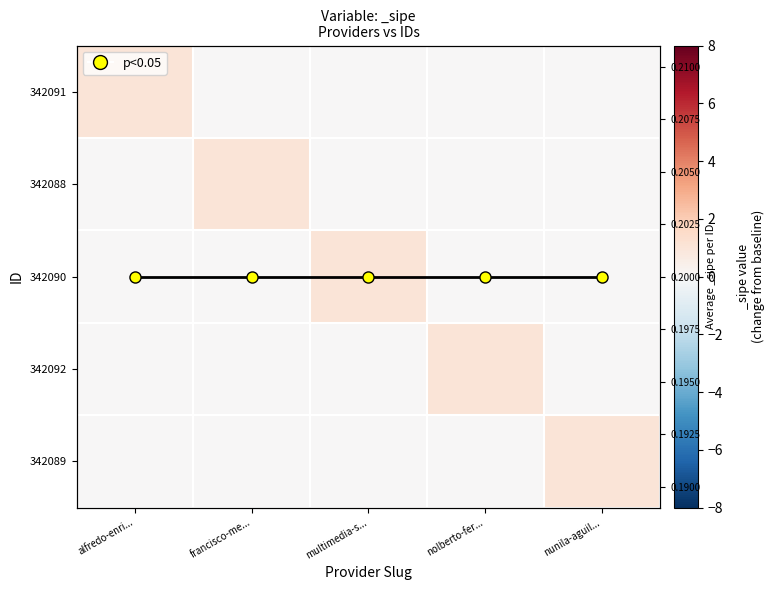

What is the difference between the maximum and minimum values in the 342088 series?

1.0